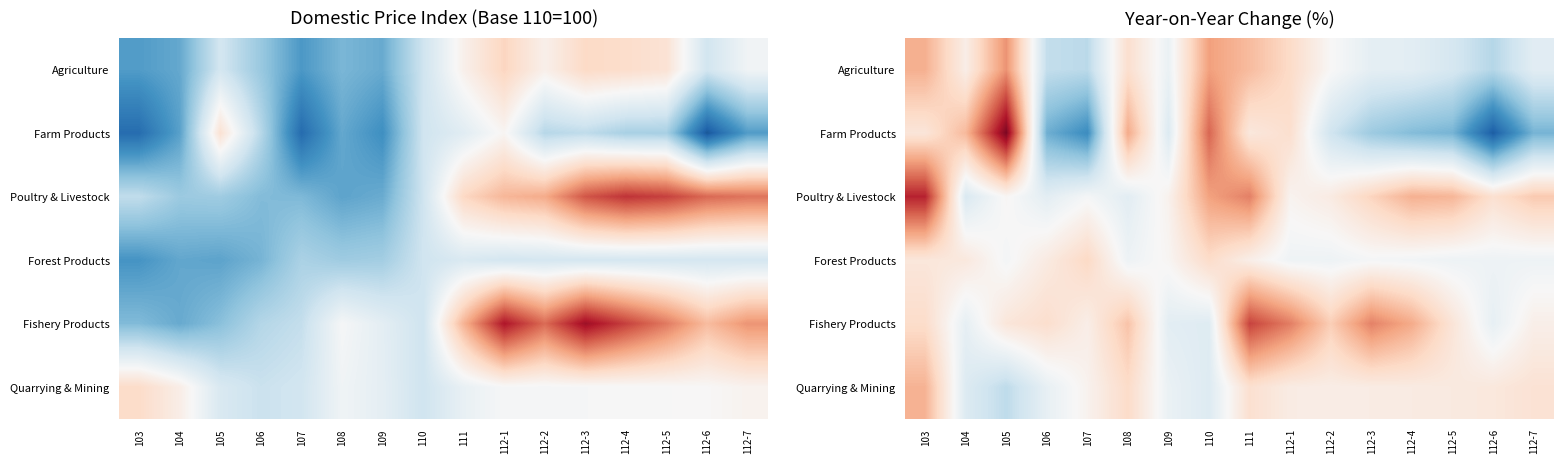

At how many categories does at least one series exceed 11?

4